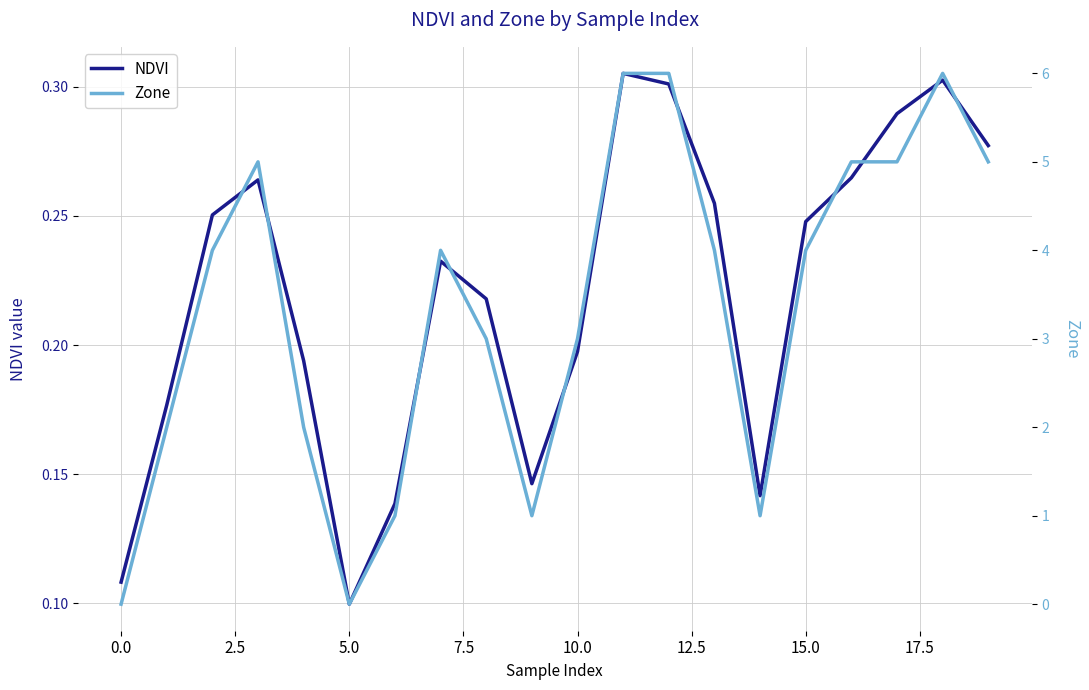

At which label is NDVI closest to 0?

5.0